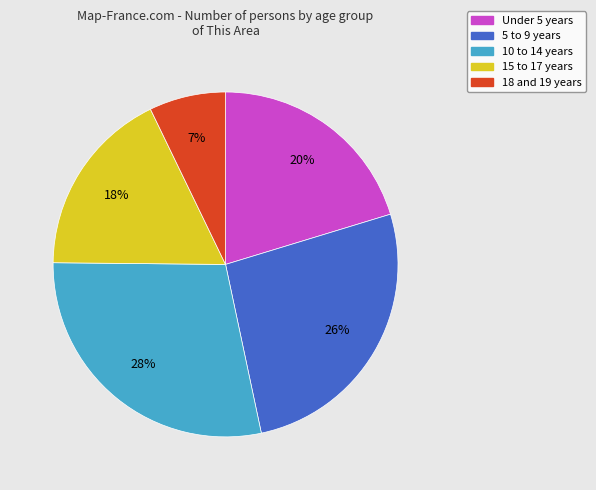

Is it true that 10 to 14 years is 28% of the pie?

True